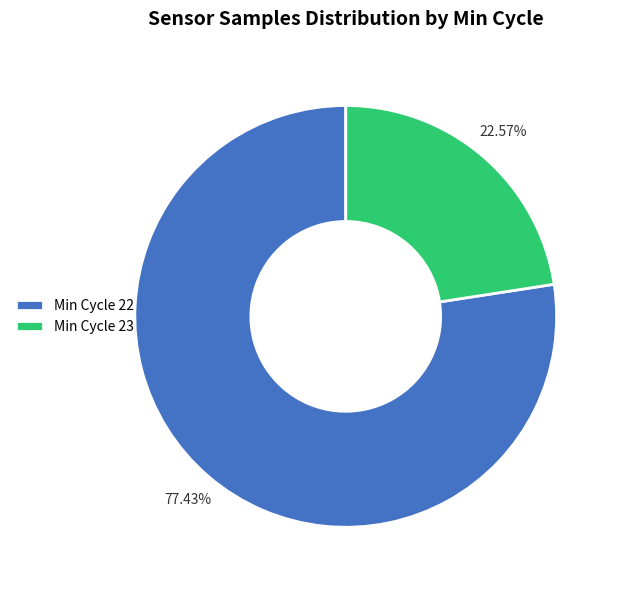

Which category has the smallest portion of the pie?

Min Cycle 23